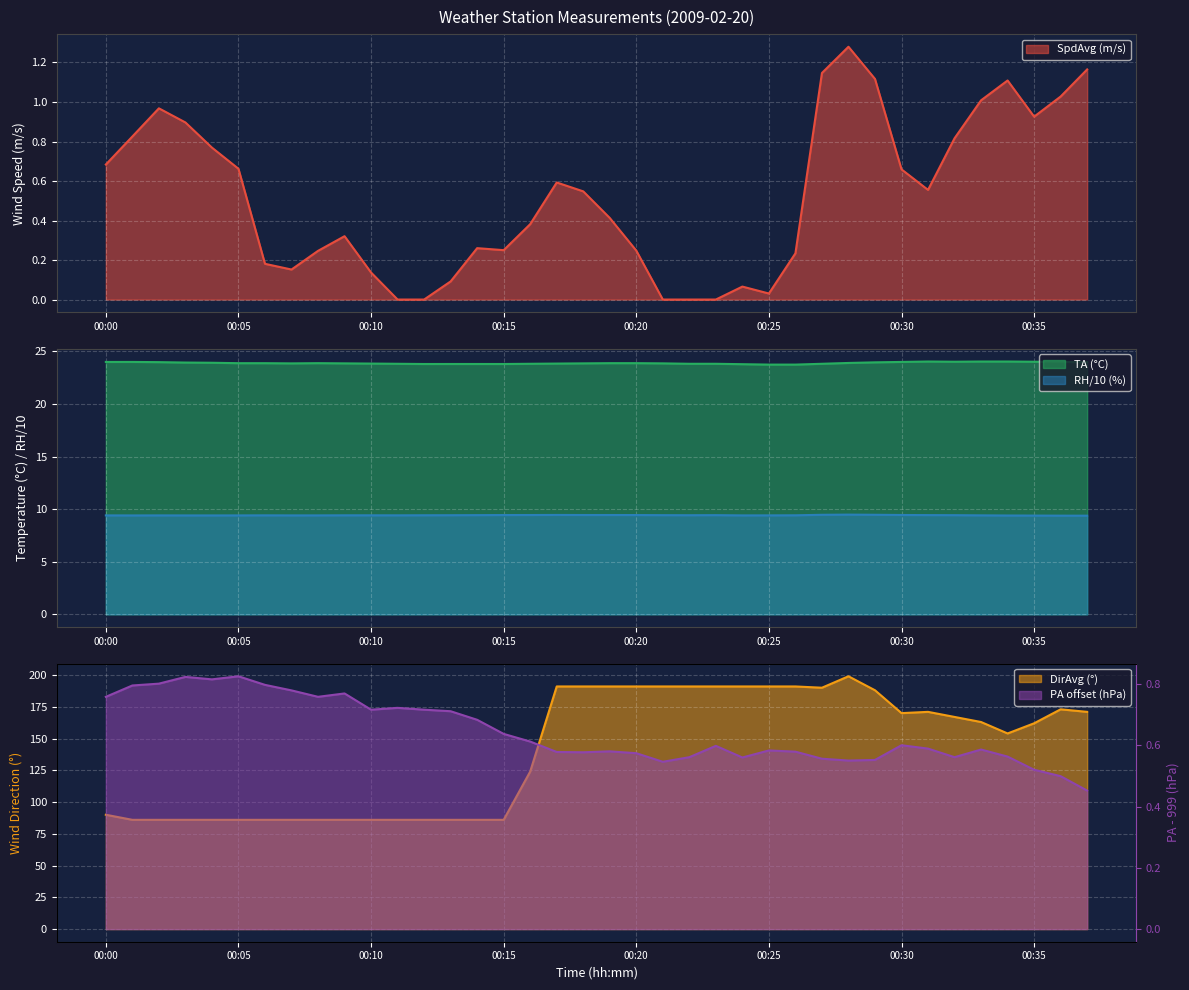

Rank the categories by PA value from highest to lowest.

00:05, 00:03, 00:04, 00:02, 00:06, 00:01, 00:07, 00:09, 00:00, 00:08, 00:11, 00:10, 00:12, 00:13, 00:14, 00:15, 00:16, 00:30, 00:23, 00:31, 00:33, 00:25, 00:19, 00:26, 00:17, 00:18, 00:20, 00:34, 00:22, 00:32, 00:24, 00:27, 00:29, 00:28, 00:21, 00:35, 00:36, 00:37